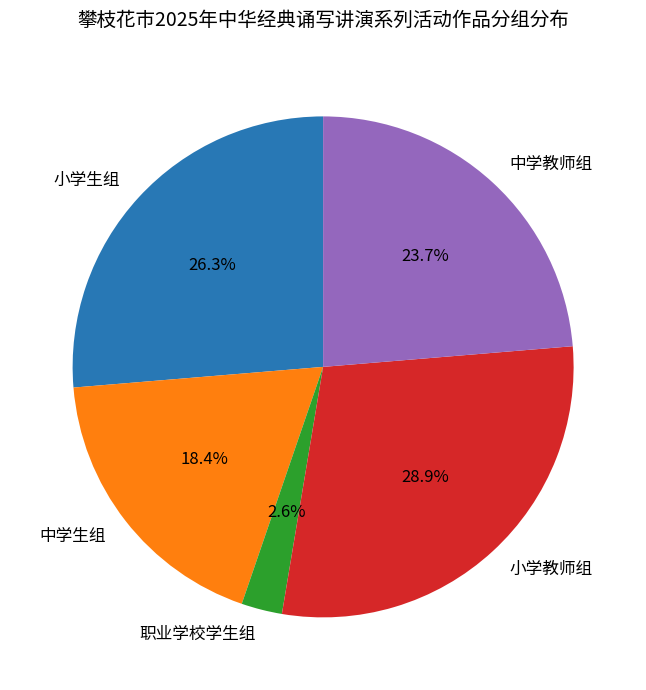

How many segments does this pie chart have?

5